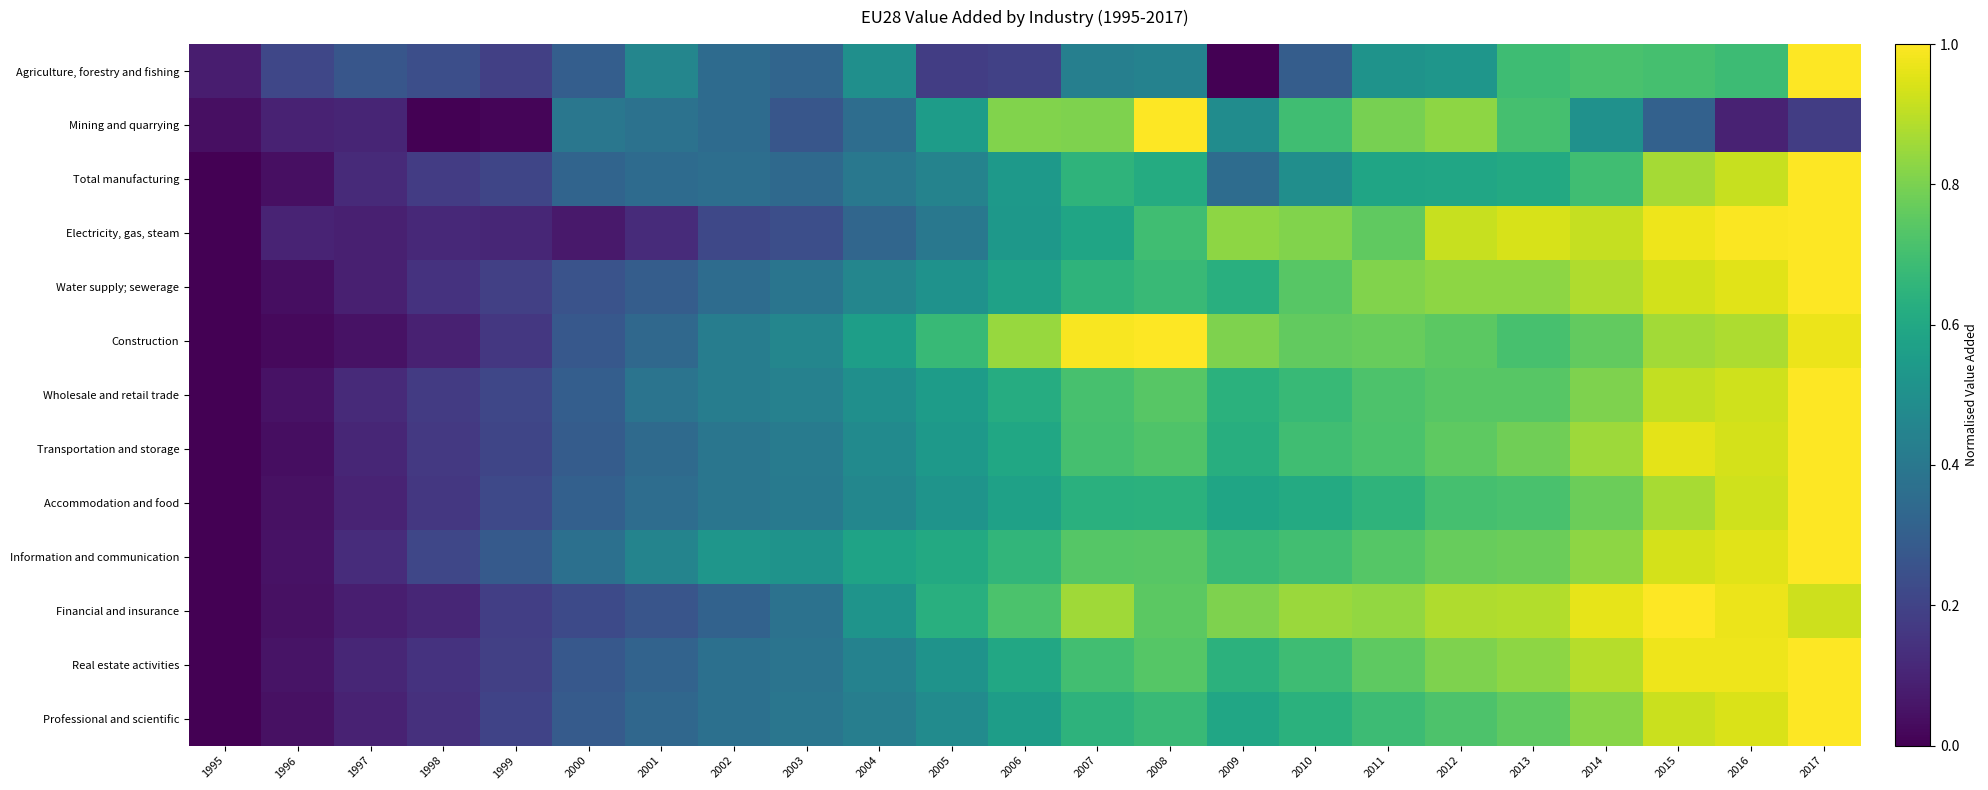

Reading left to right, what are all the values shown in this chart?

Agriculture, forestry and fishing: 1995=0.1	1996=0.2	1997=0.3	1998=0.2	1999=0.2	2000=0.3	2001=0.5	2002=0.3	2003=0.3	2004=0.5	2005=0.2	2006=0.2	2007=0.4	2008=0.4	2009=0.0	2010=0.3	2011=0.5	2012=0.5	2013=0.7	2014=0.7	2015=0.7	2016=0.7	2017=1.0
Mining and quarrying: 1995=0.0	1996=0.1	1997=0.1	1998=0.0	1999=0.0	2000=0.4	2001=0.4	2002=0.3	2003=0.3	2004=0.4	2005=0.6	2006=0.8	2007=0.8	2008=1.0	2009=0.5	2010=0.7	2011=0.8	2012=0.8	2013=0.7	2014=0.5	2015=0.3	2016=0.1	2017=0.2
Total manufacturing: 1995=0.0	1996=0.0	1997=0.1	1998=0.2	1999=0.2	2000=0.3	2001=0.3	2002=0.4	2003=0.3	2004=0.4	2005=0.4	2006=0.5	2007=0.7	2008=0.6	2009=0.4	2010=0.5	2011=0.6	2012=0.6	2013=0.6	2014=0.7	2015=0.9	2016=0.9	2017=1.0
Electricity, gas, steam: 1995=0.0	1996=0.1	1997=0.1	1998=0.1	1999=0.1	2000=0.1	2001=0.1	2002=0.2	2003=0.2	2004=0.3	2005=0.4	2006=0.5	2007=0.6	2008=0.7	2009=0.8	2010=0.8	2011=0.8	2012=0.9	2013=0.9	2014=0.9	2015=1.0	2016=1.0	2017=1.0
Water supply; sewerage: 1995=0.0	1996=0.0	1997=0.1	1998=0.1	1999=0.2	2000=0.3	2001=0.3	2002=0.4	2003=0.4	2004=0.5	2005=0.5	2006=0.6	2007=0.7	2008=0.7	2009=0.6	2010=0.7	2011=0.8	2012=0.8	2013=0.8	2014=0.9	2015=0.9	2016=1.0	2017=1.0
Construction: 1995=0.0	1996=0.0	1997=0.0	1998=0.1	1999=0.2	2000=0.3	2001=0.3	2002=0.4	2003=0.5	2004=0.6	2005=0.7	2006=0.8	2007=1.0	2008=1.0	2009=0.8	2010=0.8	2011=0.8	2012=0.7	2013=0.7	2014=0.8	2015=0.9	2016=0.9	2017=1.0
Wholesale and retail trade: 1995=0.0	1996=0.1	1997=0.1	1998=0.2	1999=0.2	2000=0.3	2001=0.4	2002=0.4	2003=0.4	2004=0.5	2005=0.6	2006=0.6	2007=0.7	2008=0.7	2009=0.6	2010=0.7	2011=0.7	2012=0.7	2013=0.7	2014=0.8	2015=0.9	2016=0.9	2017=1.0
Transportation and storage: 1995=0.0	1996=0.0	1997=0.1	1998=0.2	1999=0.2	2000=0.3	2001=0.3	2002=0.4	2003=0.4	2004=0.5	2005=0.5	2006=0.6	2007=0.7	2008=0.7	2009=0.6	2010=0.7	2011=0.7	2012=0.8	2013=0.8	2014=0.9	2015=1.0	2016=0.9	2017=1.0
Accommodation and food: 1995=0.0	1996=0.0	1997=0.1	1998=0.2	1999=0.2	2000=0.3	2001=0.4	2002=0.4	2003=0.4	2004=0.5	2005=0.5	2006=0.6	2007=0.6	2008=0.6	2009=0.6	2010=0.6	2011=0.7	2012=0.7	2013=0.7	2014=0.8	2015=0.9	2016=0.9	2017=1.0
Information and communication: 1995=0.0	1996=0.0	1997=0.1	1998=0.2	1999=0.3	2000=0.4	2001=0.5	2002=0.5	2003=0.5	2004=0.6	2005=0.6	2006=0.7	2007=0.7	2008=0.7	2009=0.7	2010=0.7	2011=0.7	2012=0.8	2013=0.8	2014=0.8	2015=0.9	2016=1.0	2017=1.0
Financial and insurance: 1995=0.0	1996=0.0	1997=0.1	1998=0.1	1999=0.2	2000=0.2	2001=0.3	2002=0.3	2003=0.4	2004=0.5	2005=0.6	2006=0.7	2007=0.9	2008=0.7	2009=0.8	2010=0.9	2011=0.8	2012=0.9	2013=0.9	2014=1.0	2015=1.0	2016=1.0	2017=0.9
Real estate activities: 1995=0.0	1996=0.1	1997=0.1	1998=0.1	1999=0.2	2000=0.3	2001=0.3	2002=0.4	2003=0.4	2004=0.4	2005=0.5	2006=0.6	2007=0.7	2008=0.7	2009=0.6	2010=0.7	2011=0.8	2012=0.8	2013=0.8	2014=0.9	2015=1.0	2016=1.0	2017=1.0
Professional and scientific: 1995=0.0	1996=0.0	1997=0.1	1998=0.1	1999=0.2	2000=0.3	2001=0.3	2002=0.4	2003=0.4	2004=0.4	2005=0.5	2006=0.6	2007=0.6	2008=0.7	2009=0.6	2010=0.6	2011=0.7	2012=0.7	2013=0.8	2014=0.8	2015=0.9	2016=0.9	2017=1.0